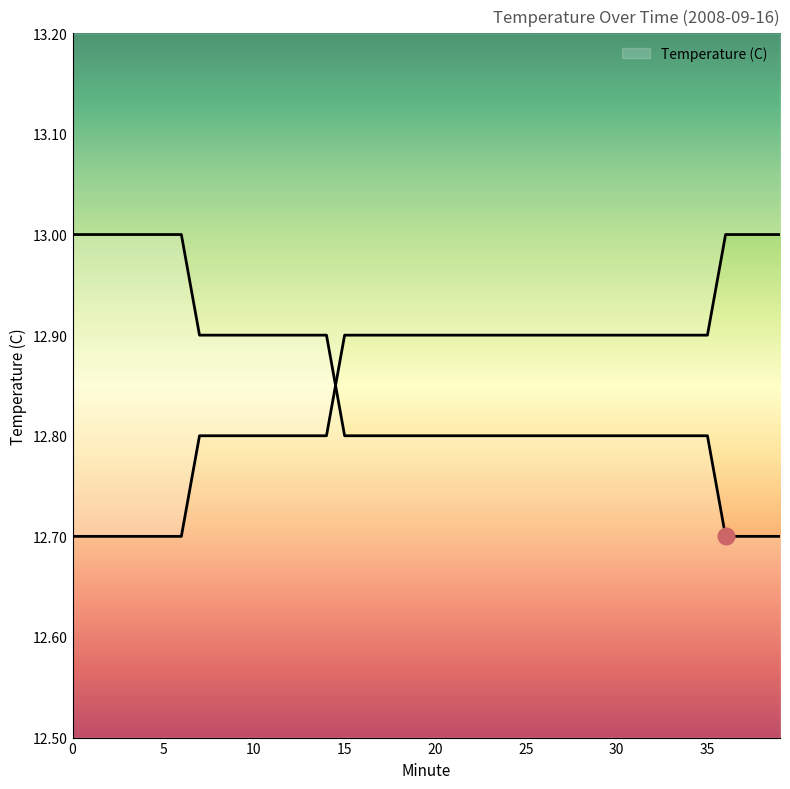

Is it true that the value at 3 is 22.0?

False